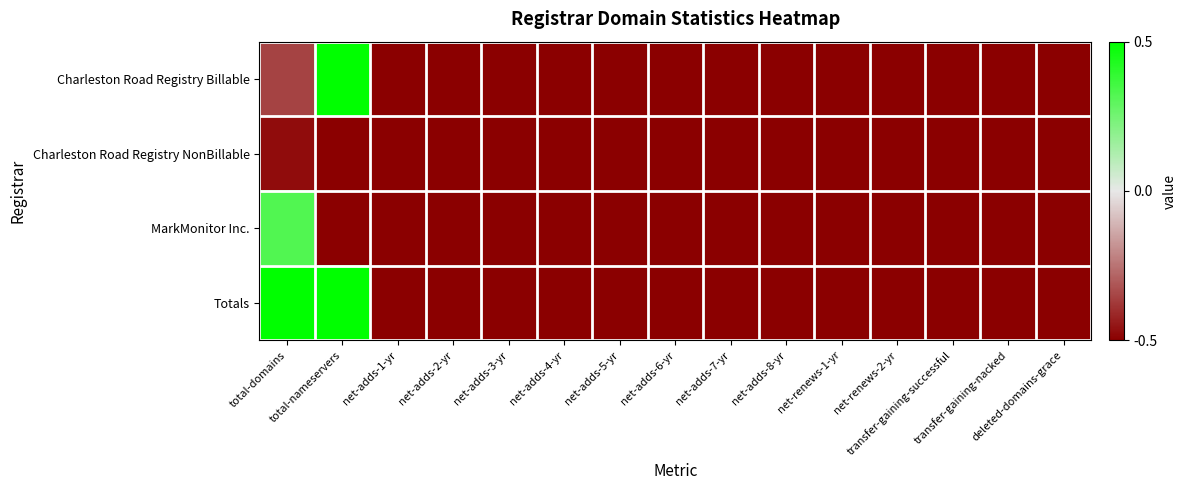

Reading right to left, extract all data points from this chart.

Charleston Road Registry Billable: deleted-domains-grace=-0.5	transfer-gaining-nacked=-0.5	transfer-gaining-successful=-0.5	net-renews-2-yr=-0.5	net-renews-1-yr=-0.5	net-adds-8-yr=-0.5	net-adds-7-yr=-0.5	net-adds-6-yr=-0.5	net-adds-5-yr=-0.5	net-adds-4-yr=-0.5	net-adds-3-yr=-0.5	net-adds-2-yr=-0.5	net-adds-1-yr=-0.5	total-nameservers=0.5	total-domains=-0.4
Charleston Road Registry NonBillable: deleted-domains-grace=-0.5	transfer-gaining-nacked=-0.5	transfer-gaining-successful=-0.5	net-renews-2-yr=-0.5	net-renews-1-yr=-0.5	net-adds-8-yr=-0.5	net-adds-7-yr=-0.5	net-adds-6-yr=-0.5	net-adds-5-yr=-0.5	net-adds-4-yr=-0.5	net-adds-3-yr=-0.5	net-adds-2-yr=-0.5	net-adds-1-yr=-0.5	total-nameservers=-0.5	total-domains=-0.5
MarkMonitor Inc.: deleted-domains-grace=-0.5	transfer-gaining-nacked=-0.5	transfer-gaining-successful=-0.5	net-renews-2-yr=-0.5	net-renews-1-yr=-0.5	net-adds-8-yr=-0.5	net-adds-7-yr=-0.5	net-adds-6-yr=-0.5	net-adds-5-yr=-0.5	net-adds-4-yr=-0.5	net-adds-3-yr=-0.5	net-adds-2-yr=-0.5	net-adds-1-yr=-0.5	total-nameservers=-0.5	total-domains=0.3
Totals: deleted-domains-grace=-0.5	transfer-gaining-nacked=-0.5	transfer-gaining-successful=-0.5	net-renews-2-yr=-0.5	net-renews-1-yr=-0.5	net-adds-8-yr=-0.5	net-adds-7-yr=-0.5	net-adds-6-yr=-0.5	net-adds-5-yr=-0.5	net-adds-4-yr=-0.5	net-adds-3-yr=-0.5	net-adds-2-yr=-0.5	net-adds-1-yr=-0.5	total-nameservers=0.5	total-domains=0.5